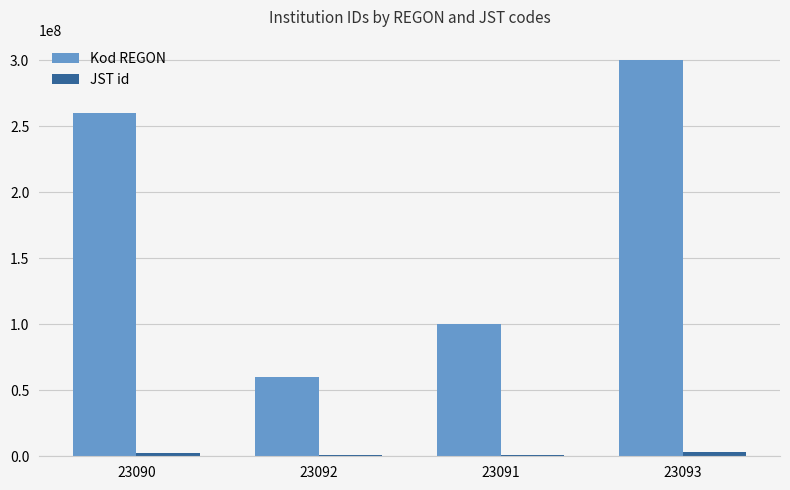

Which series changed the most between 23090 and 23093?

Kod REGON